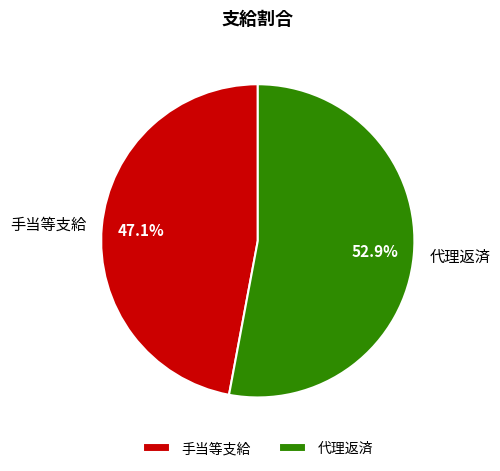

What is the majority slice?

代理返済